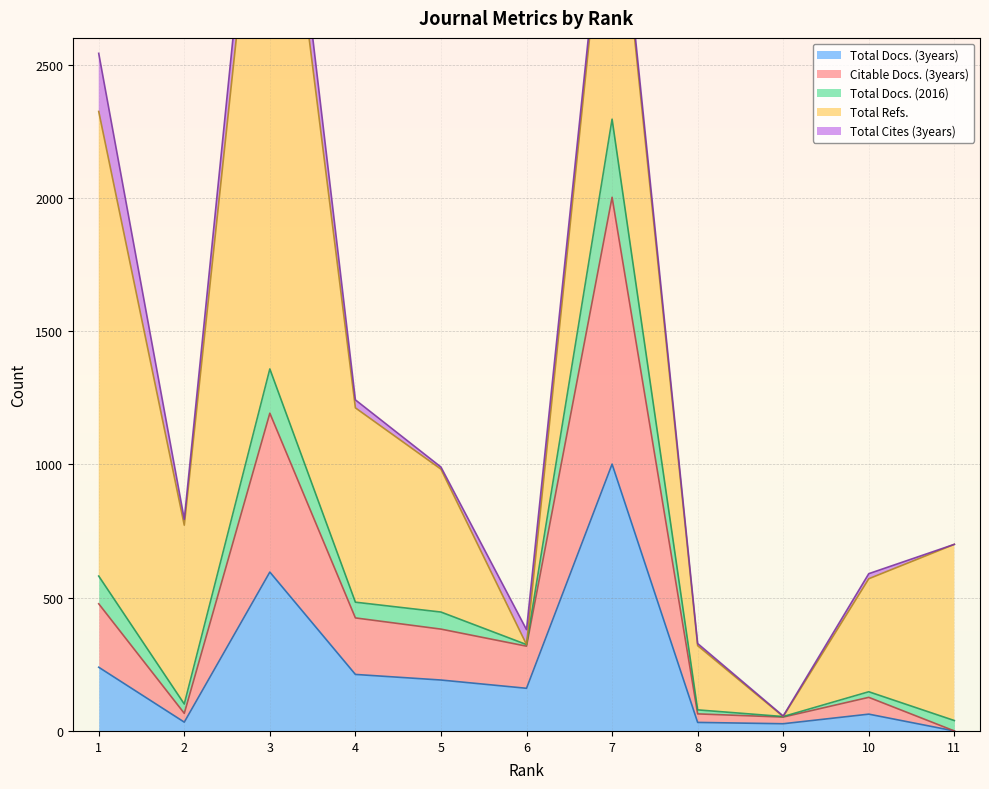

How many times do Total Docs. (2016) and Citable Docs. (3years) cross each other?

3